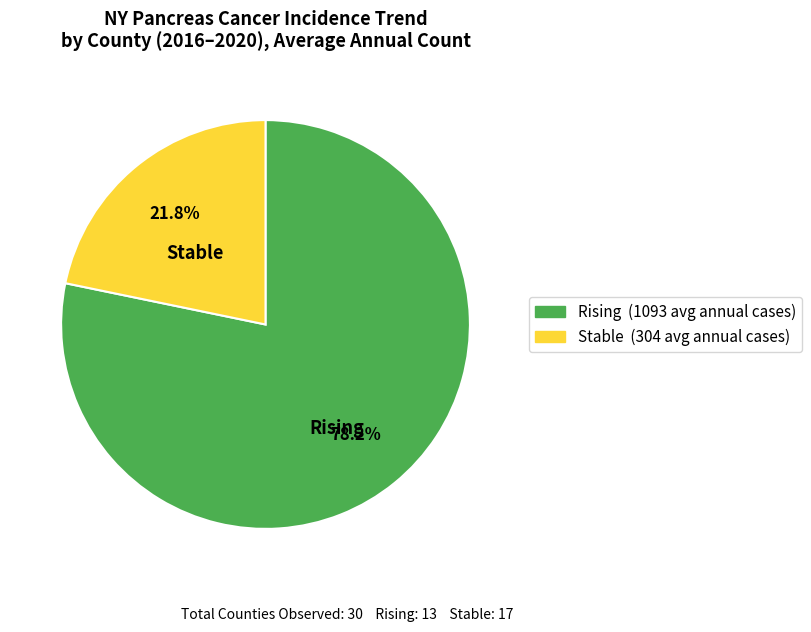

What is the smallest slice in the pie chart?

Stable